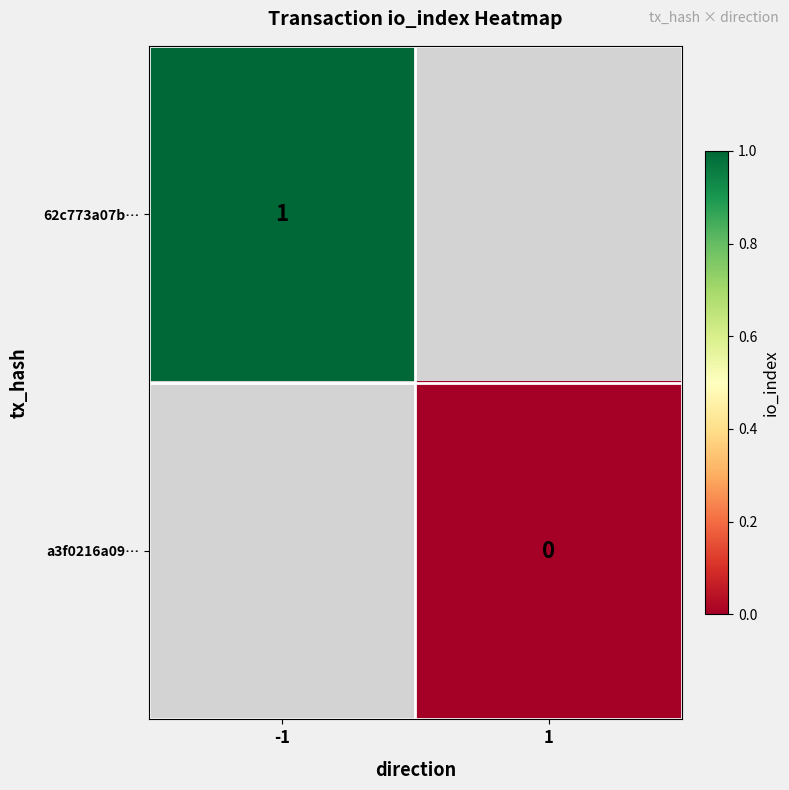

The value of 62c773a07b… at -1 is 2. True or false?

False